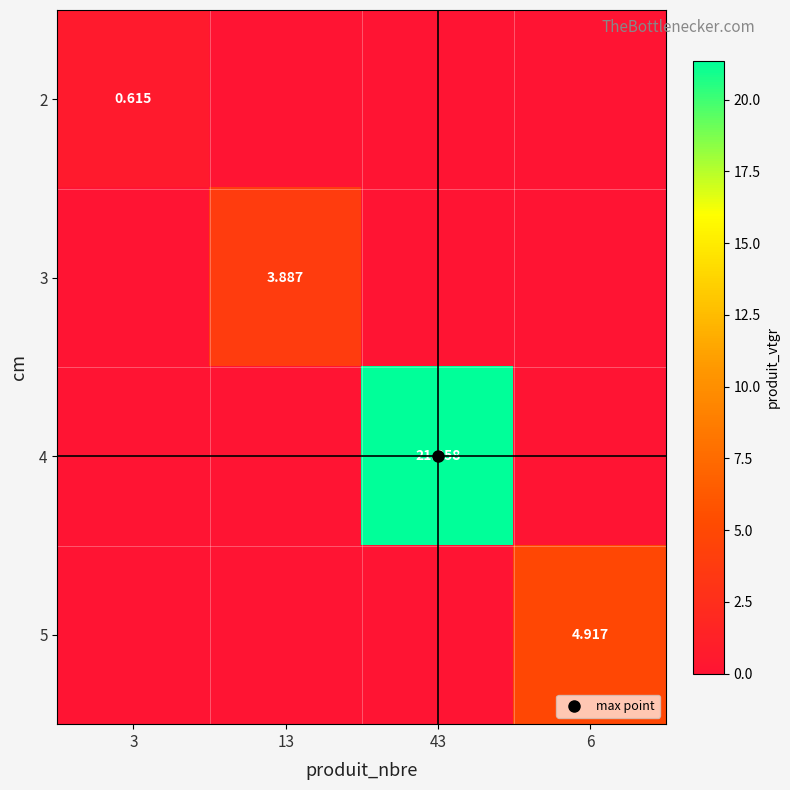

How many values in 2 are above zero?

1